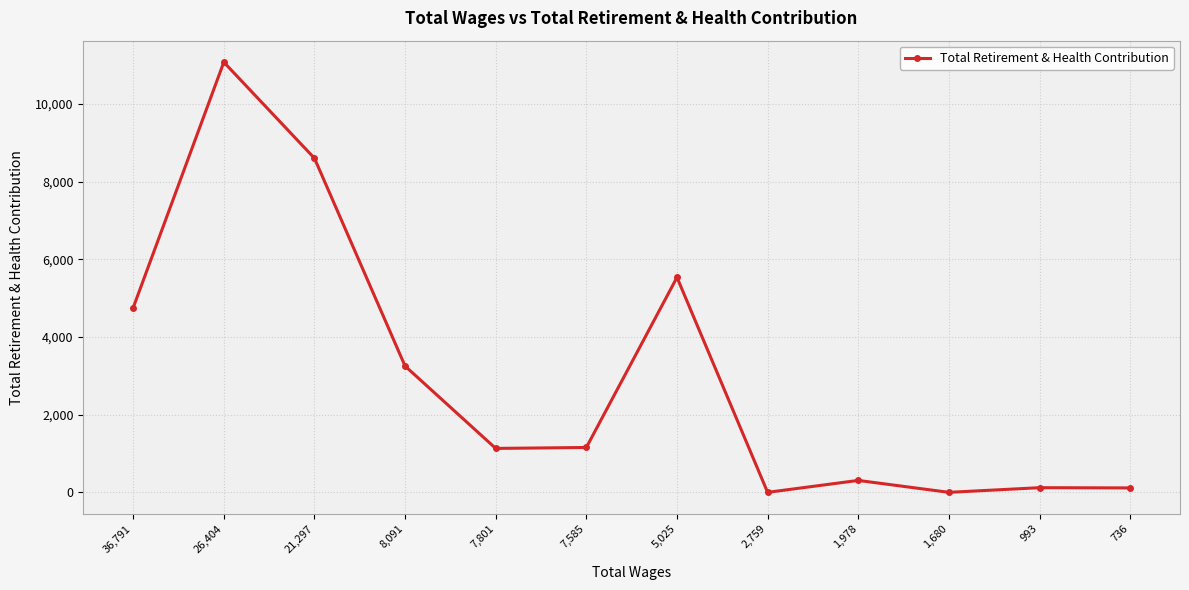

What is the label of the 5th point from the left?

7,801